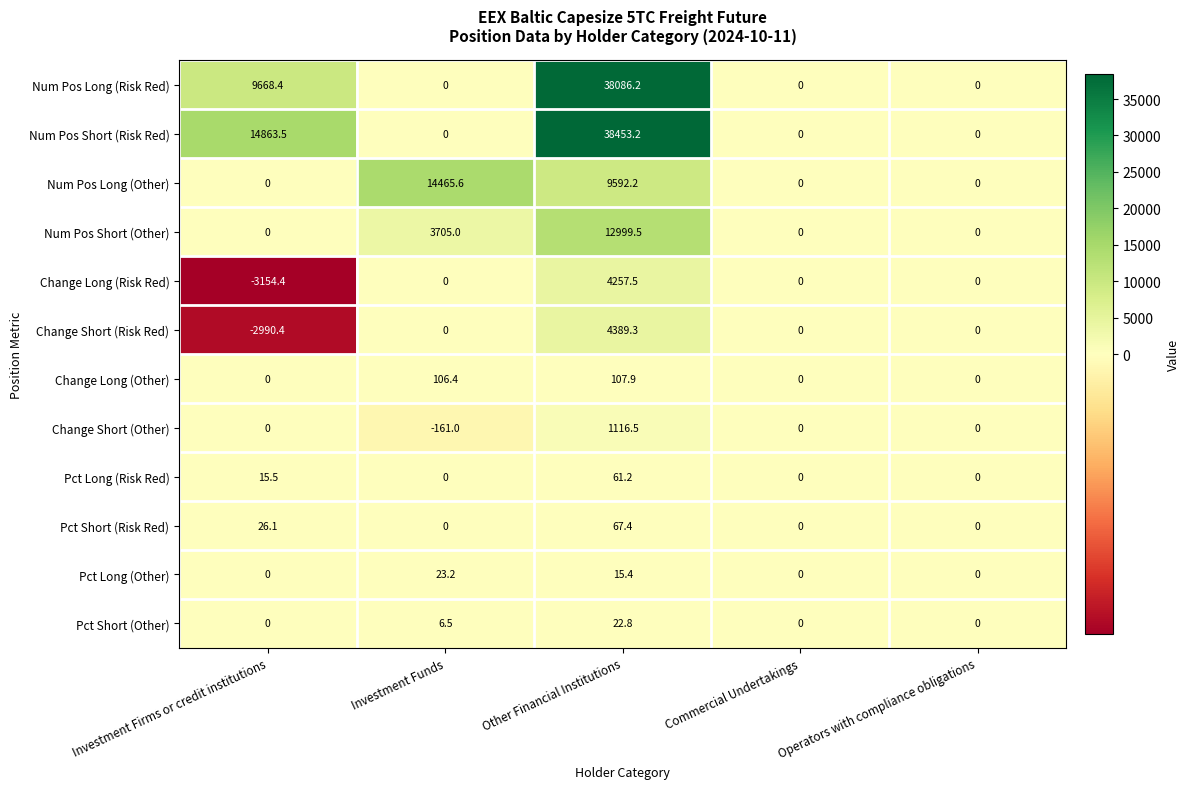

Rank the series by their maximum value, from highest to lowest.

Num Pos Short (Risk Red), Num Pos Long (Risk Red), Num Pos Long (Other), Num Pos Short (Other), Change Short (Risk Red), Change Long (Risk Red), Change Short (Other), Change Long (Other), Pct Short (Risk Red), Pct Long (Risk Red), Pct Long (Other), Pct Short (Other)